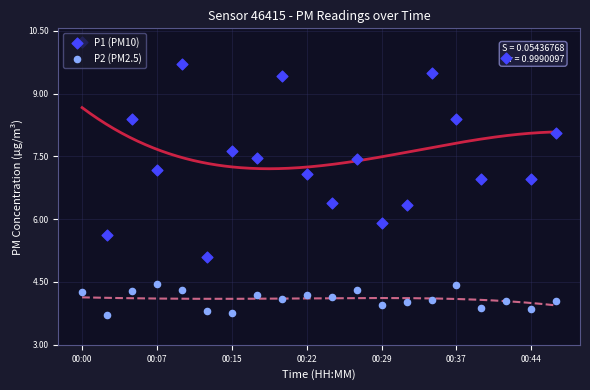

At which category is the sum across all series the highest?

00:00